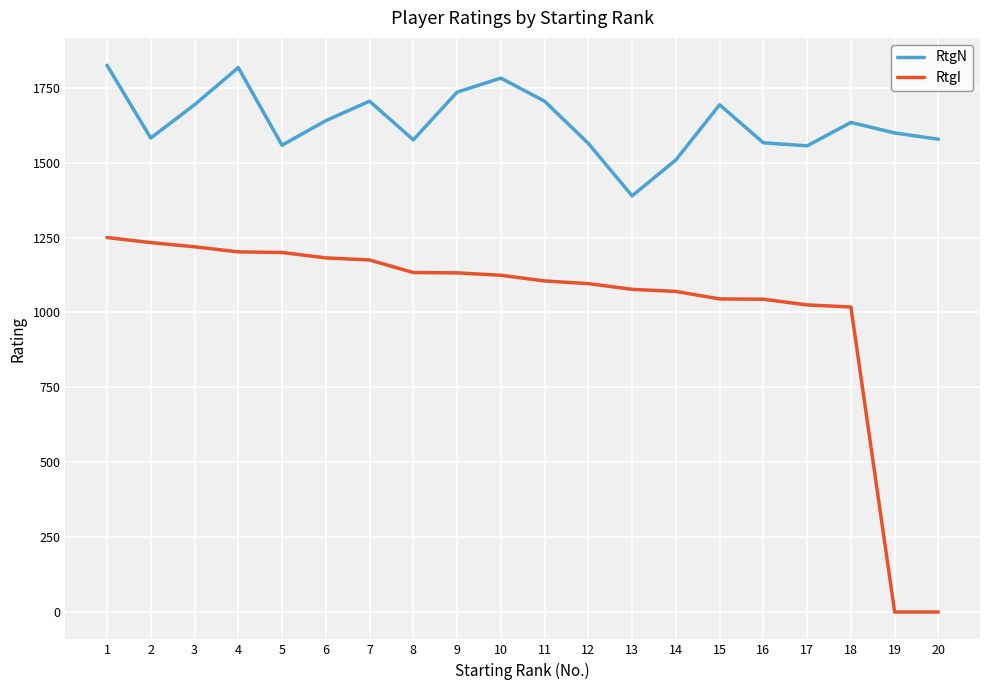

Rank the series by their average value, from highest to lowest.

RtgN, RtgI